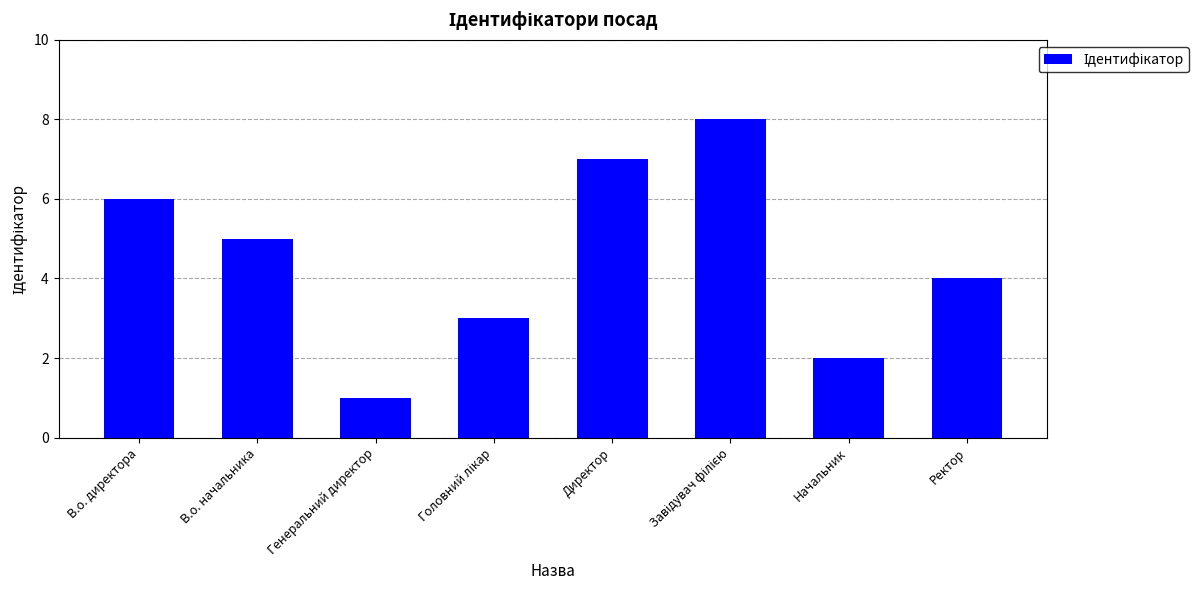

What is the change in value from В.о. начальника to Начальник?

-3